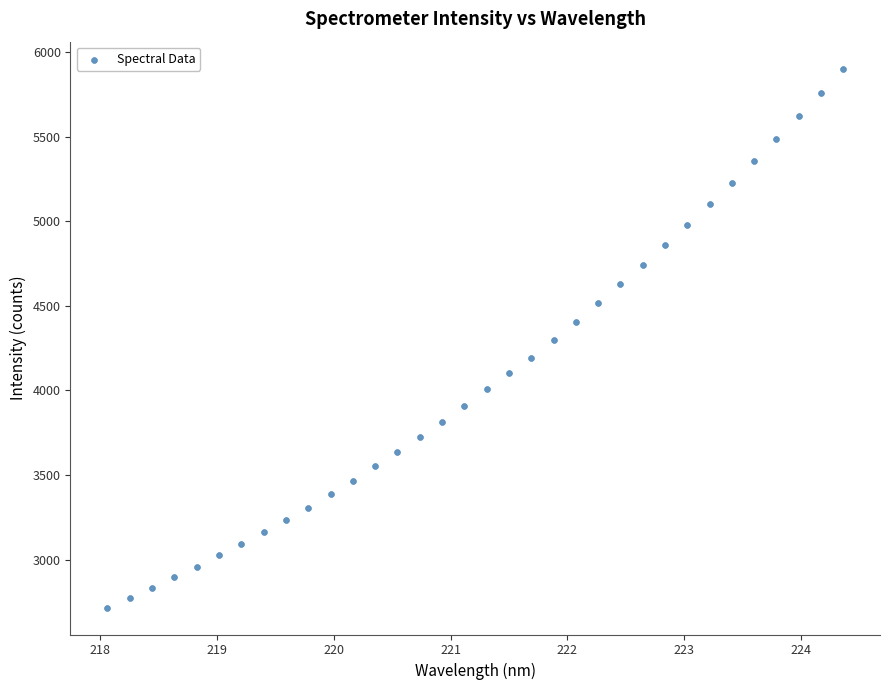

What is the range of X values (max minus min)?

6.3